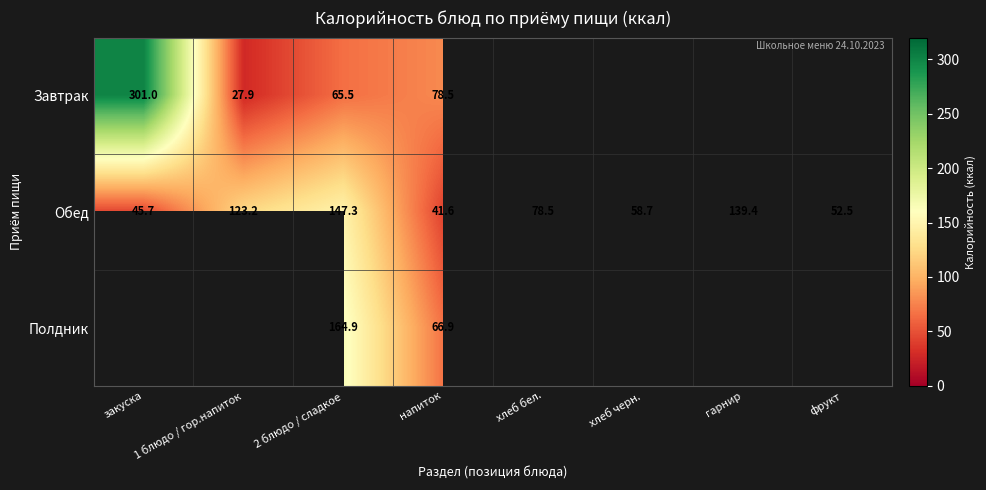

Rank the categories by Обед value from lowest to highest.

напиток, закуска, фрукт, хлеб черн., хлеб бел., 1 блюдо / гор.напиток, гарнир, 2 блюдо / сладкое